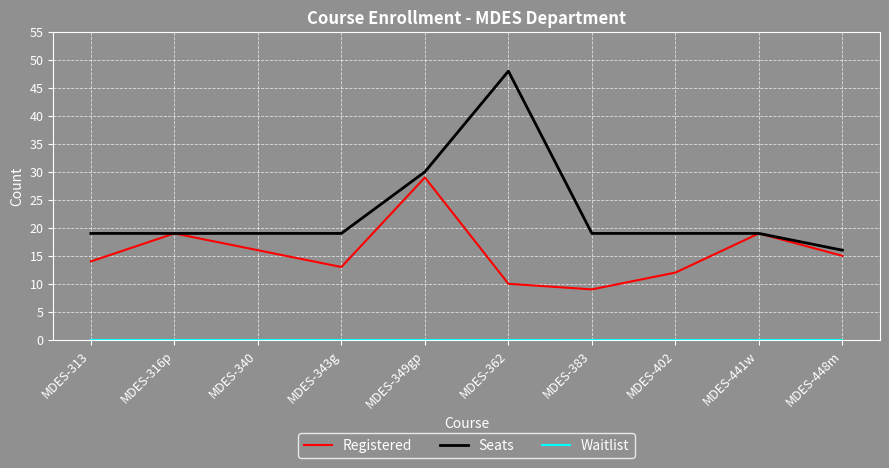

Is it true that Seats equals 16 at MDES-448m?

True